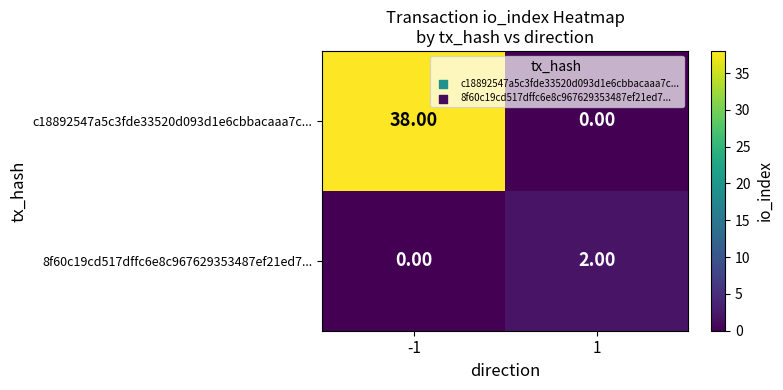

What is the total value across all series at -1?

38